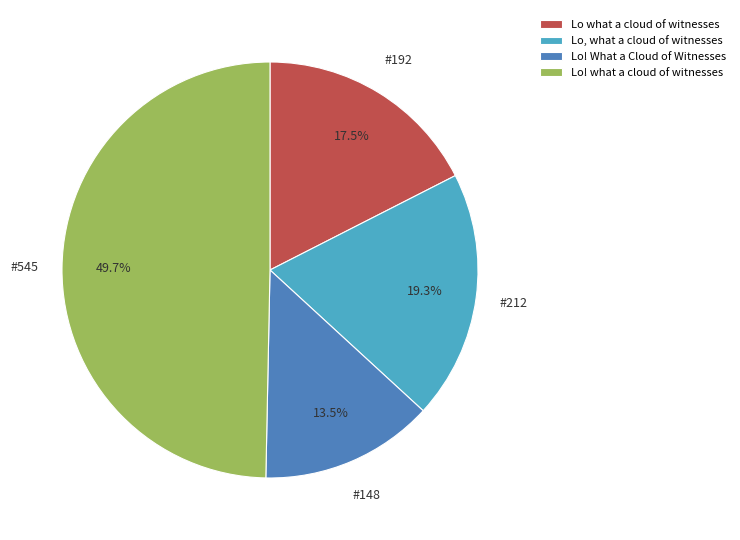

How much of the chart is everything except Lo! What a Cloud of Witnesses?

86.5%